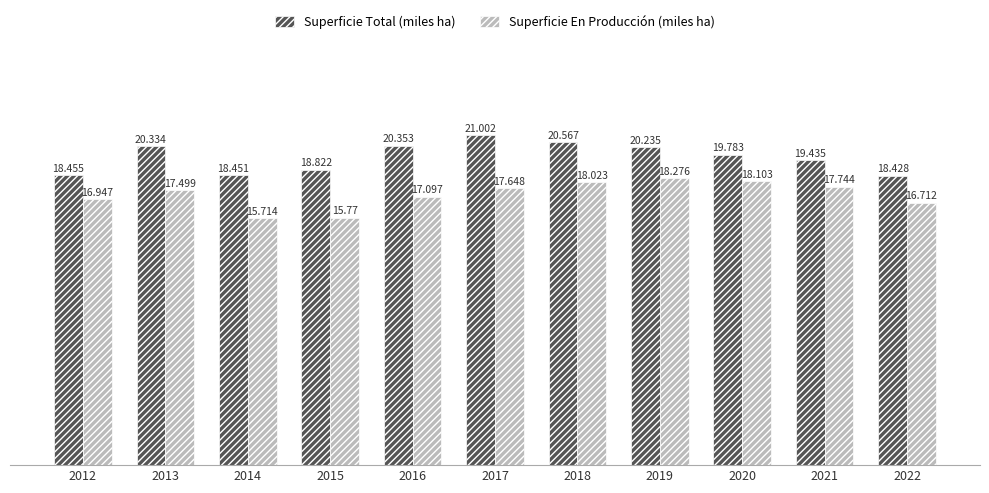

Read the Superficie En Producción (miles ha) value at 2017.

17.6